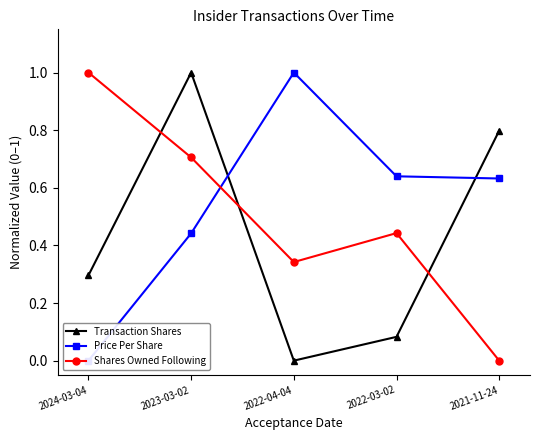

What is the total value across all series at 2021-11-24?

1.4